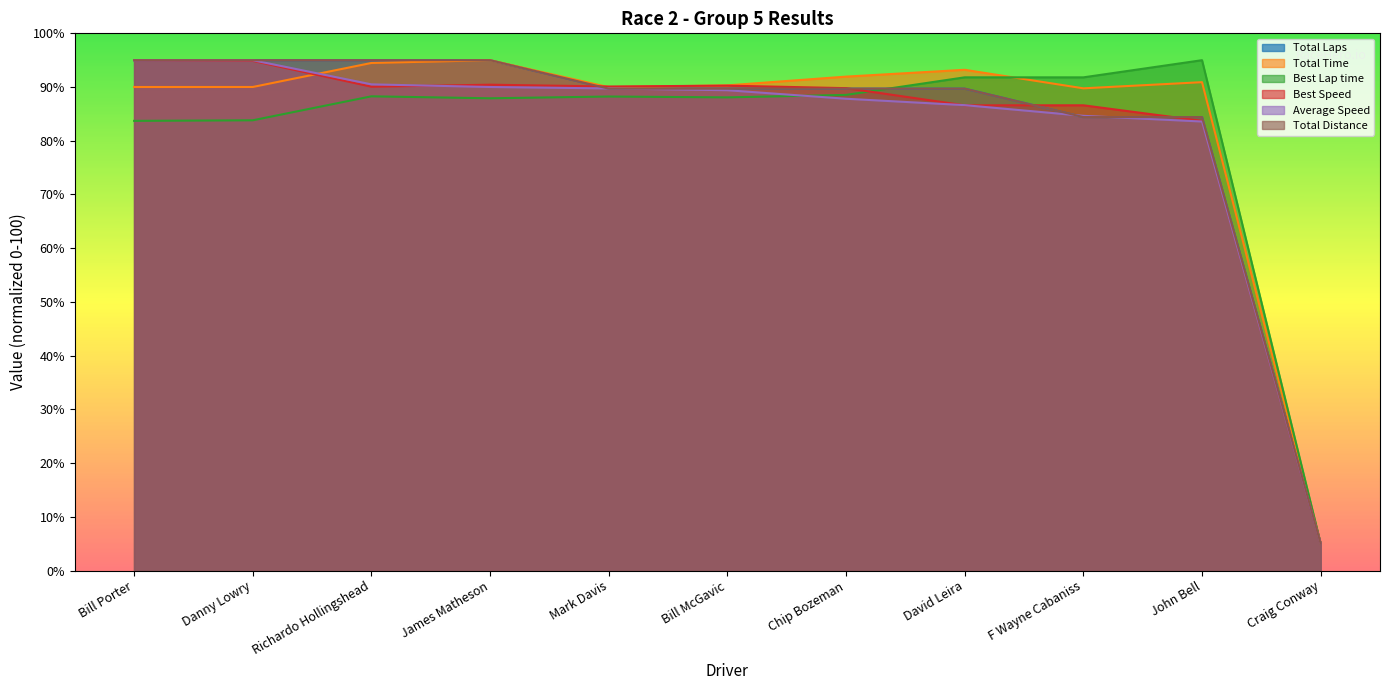

What is the total value across all series at James Matheson?

553.4